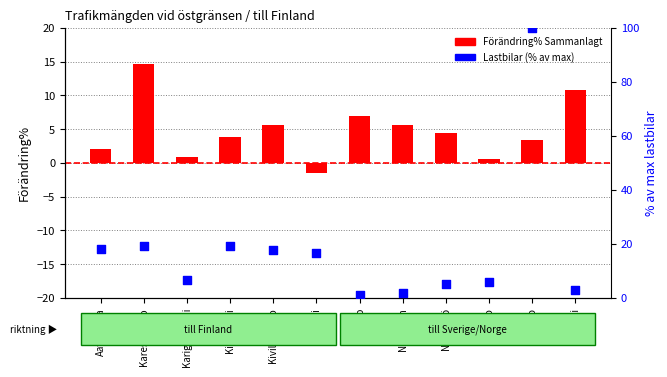

Which series contains the lowest Y value?

Förändring% Sammanlagt